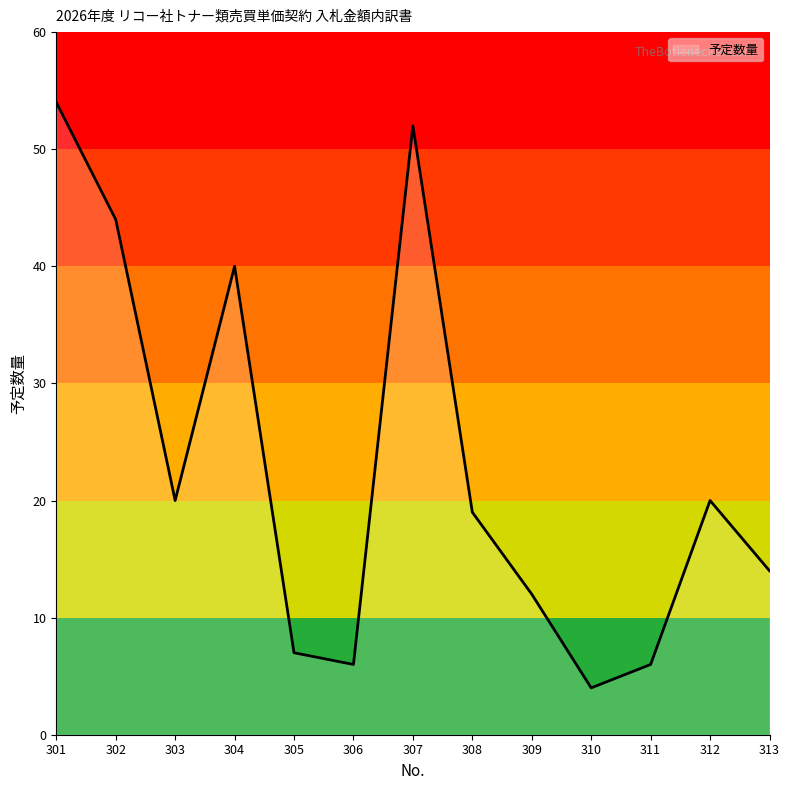

True or false: the data shows 30 at 308.

False